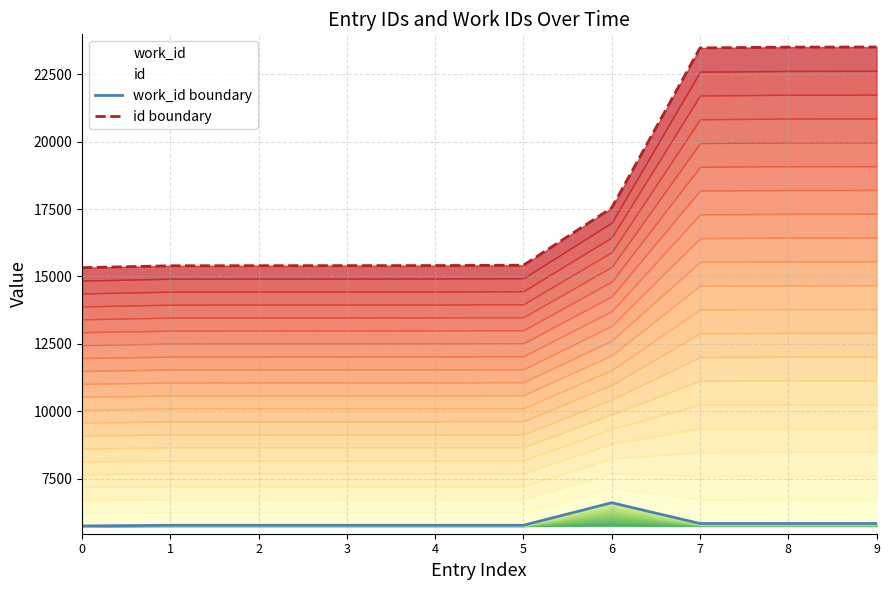

Does the chart display data point markers on the line(s)?

No